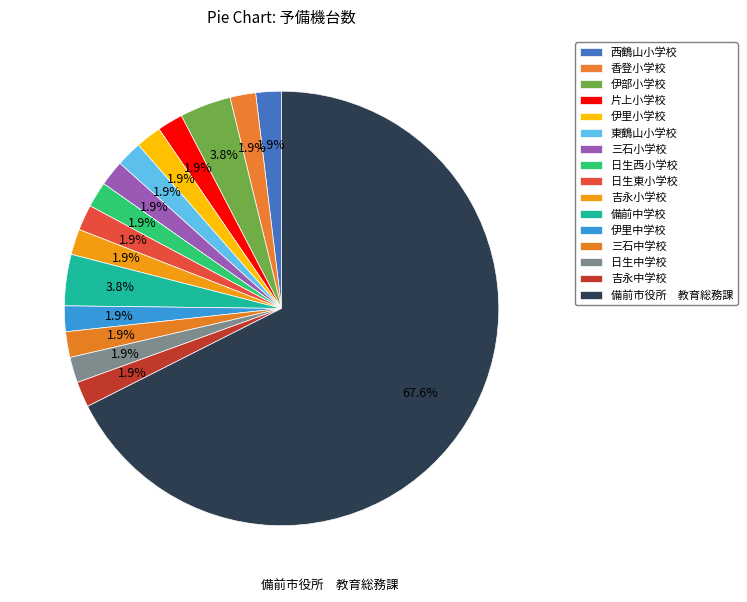

Count the number of slices in the pie.

16